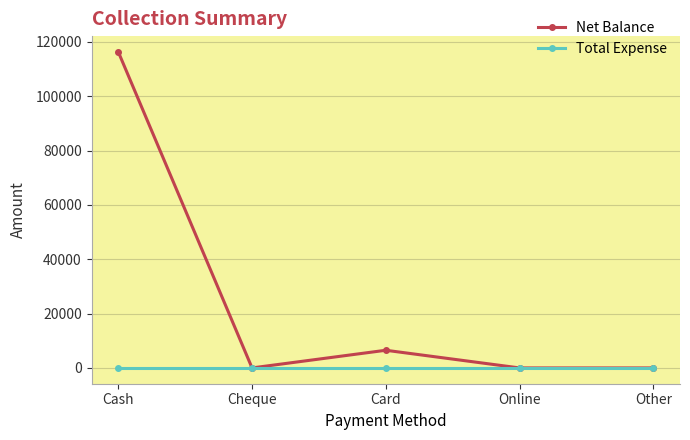

The value of Net Balance at Other is 0. True or false?

True